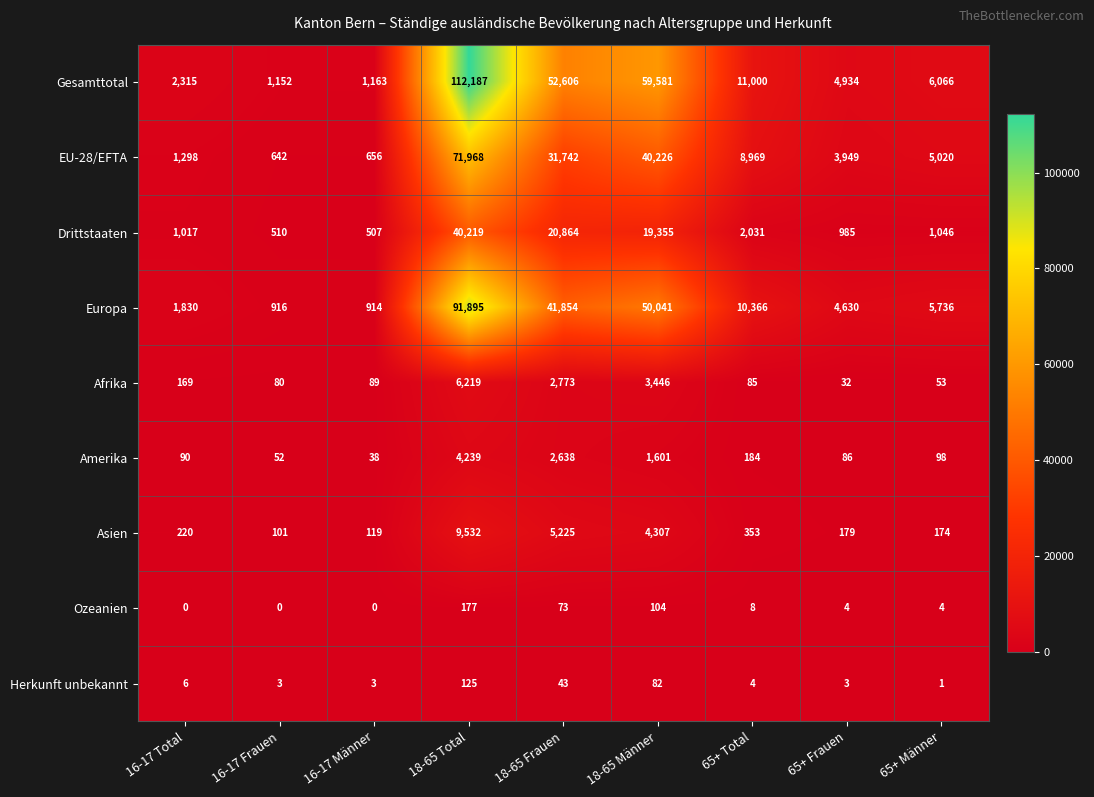

Count the number of categories in the chart.

9